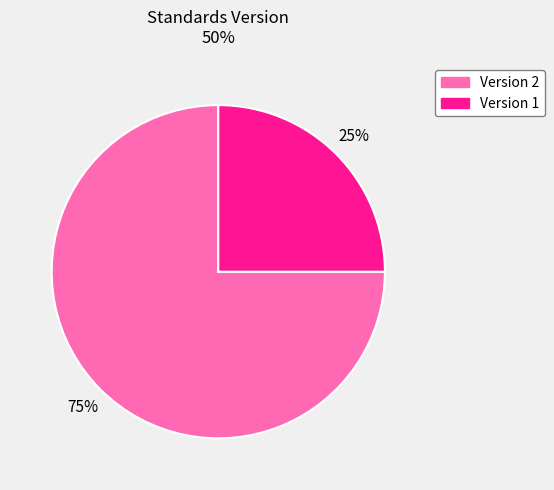

Does any single category account for the majority?

Yes